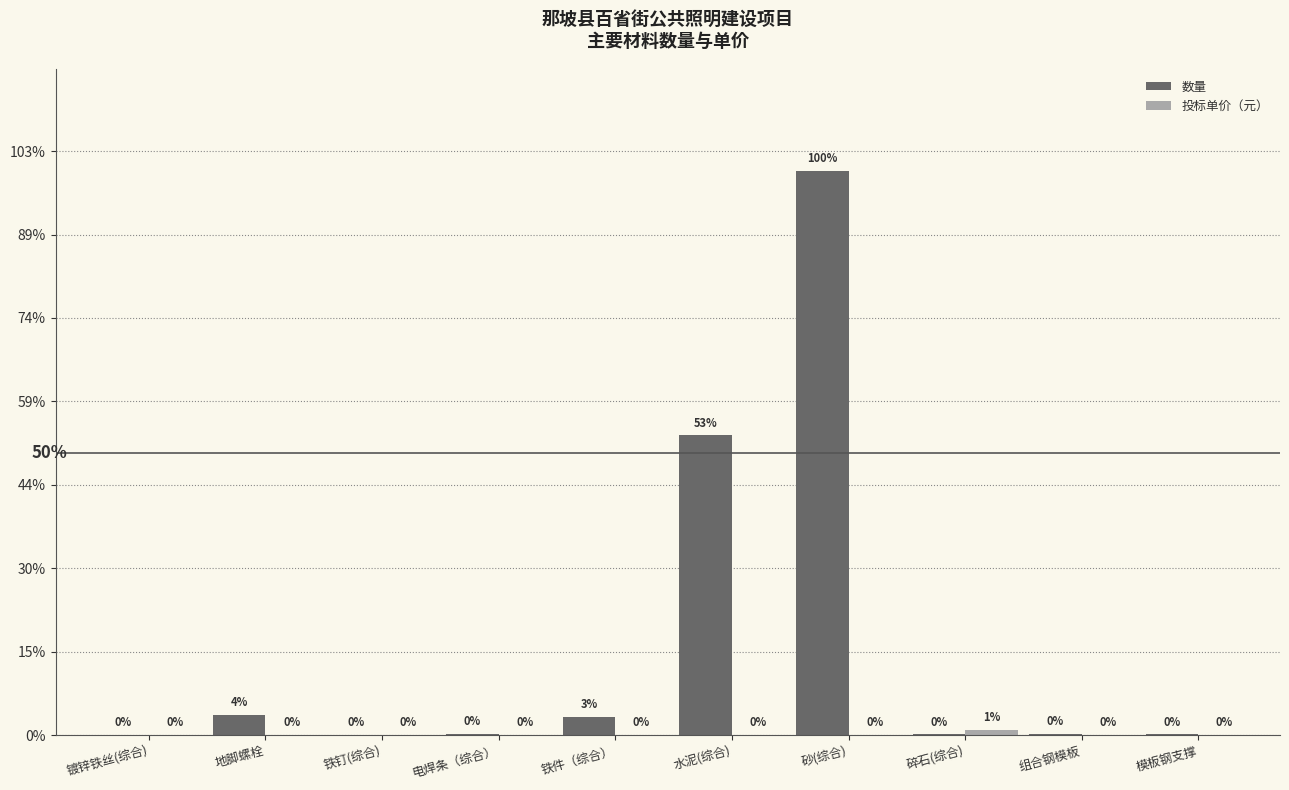

Are the bars grouped side by side (vs. stacked)?

Yes